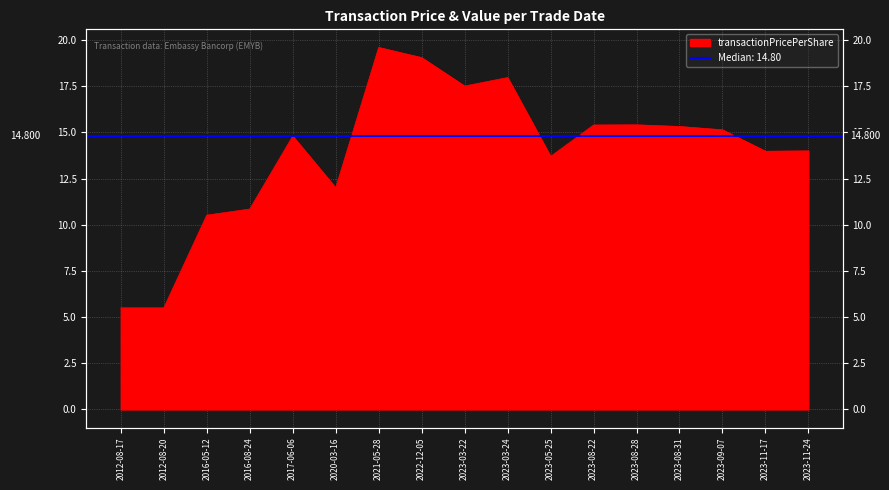

What is the difference between the maximum and minimum values?

14.1